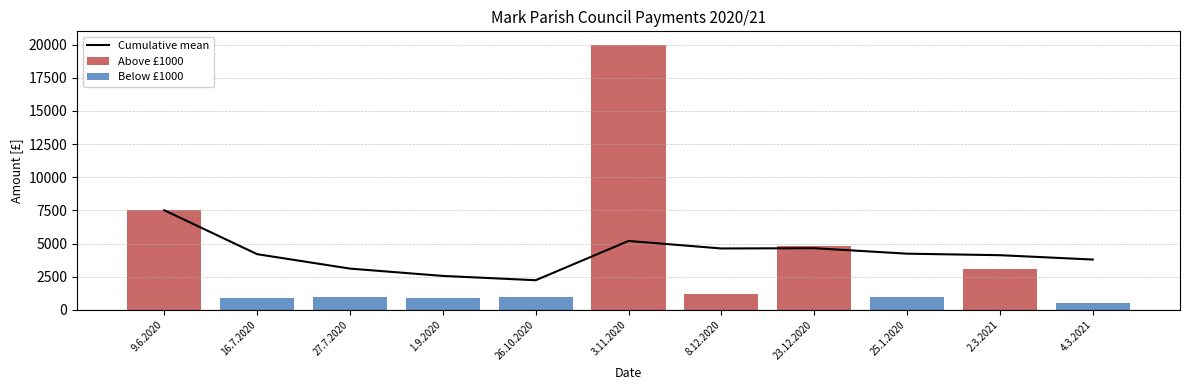

List the series in order of their peak value, highest first.

Above £1000, Cumulative mean, Below £1000